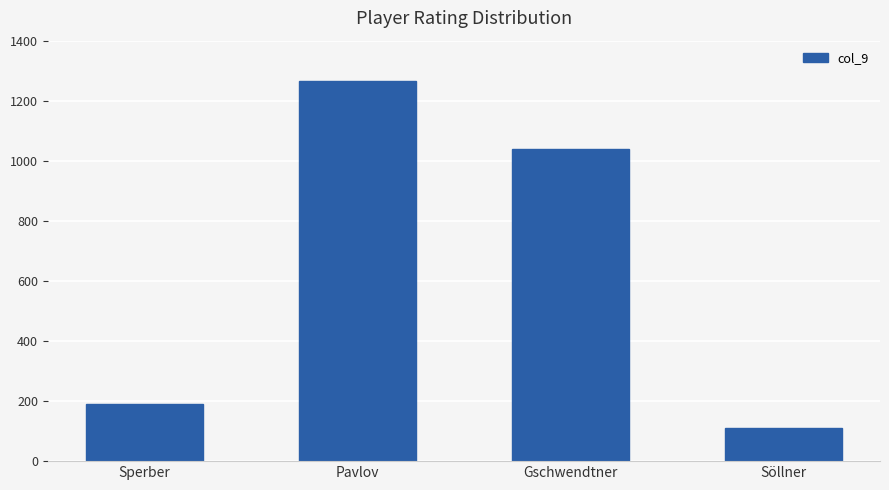

How many data points are less than 1039?

2